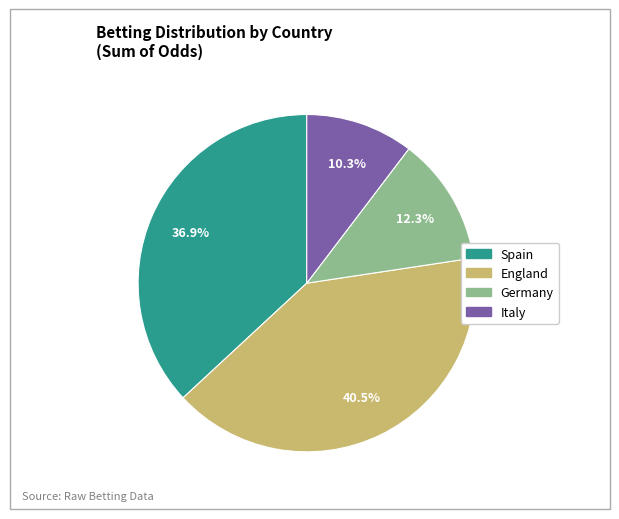

To the nearest percent, what is the average slice percentage?

25%